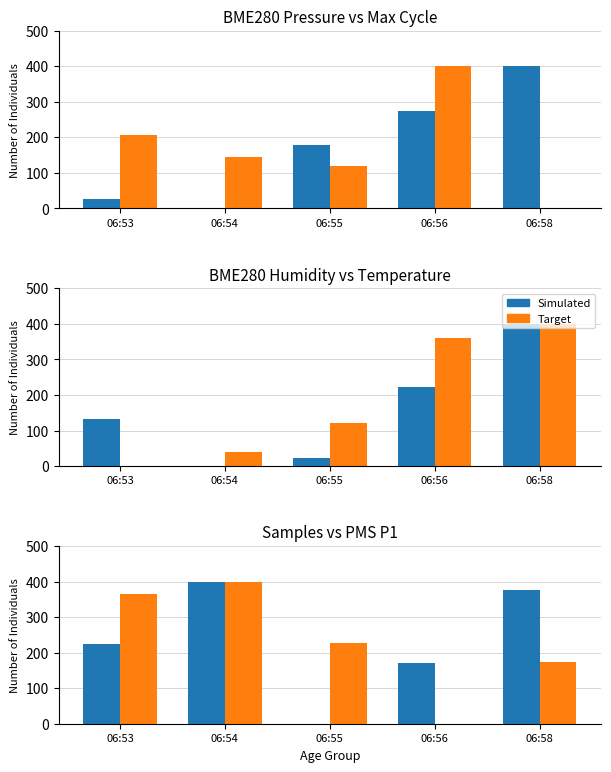

How many values in Target are above zero?

4